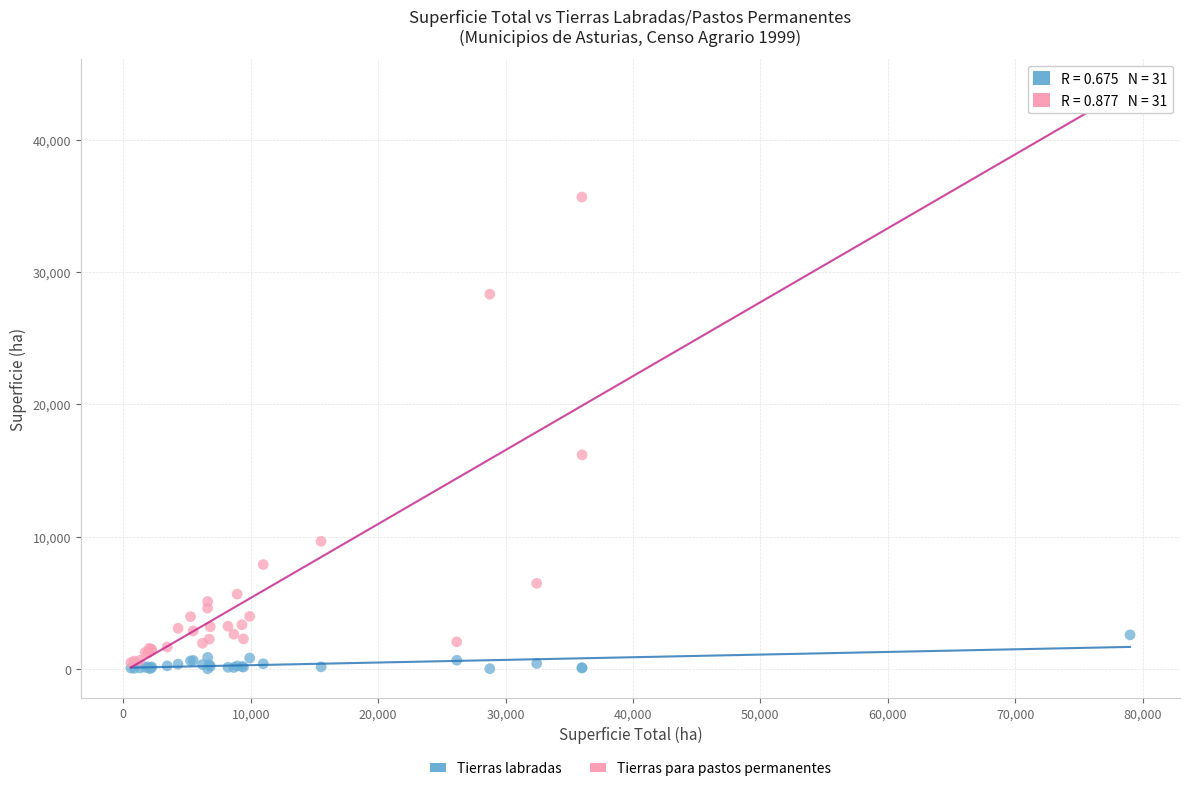

Which series reaches the minimum Y coordinate?

Tierras labradas